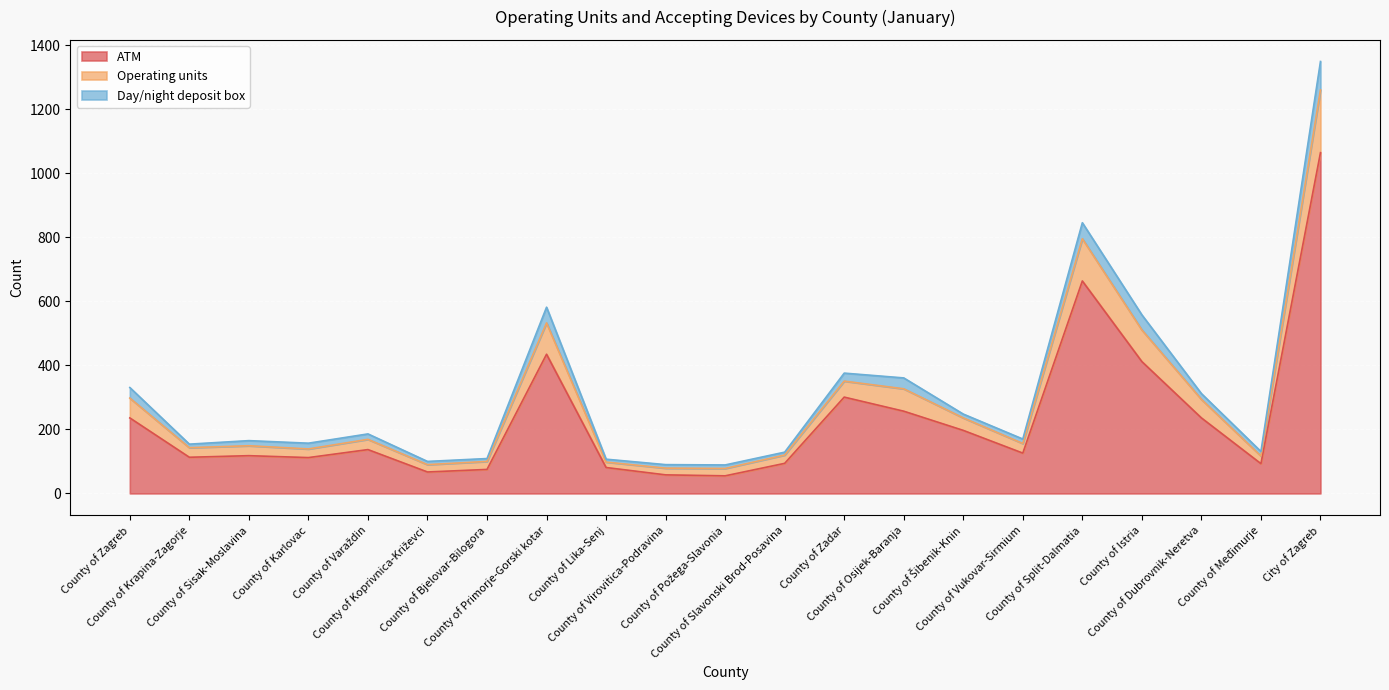

What is the lowest value of the ATM series?

55